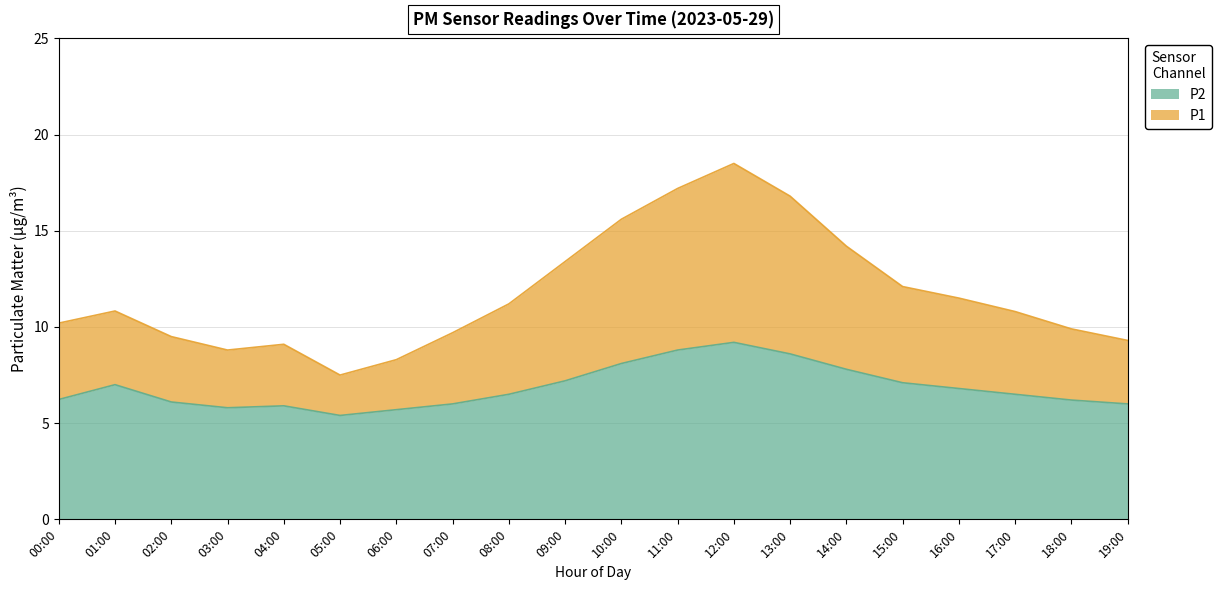

How many data points does each series have?

20